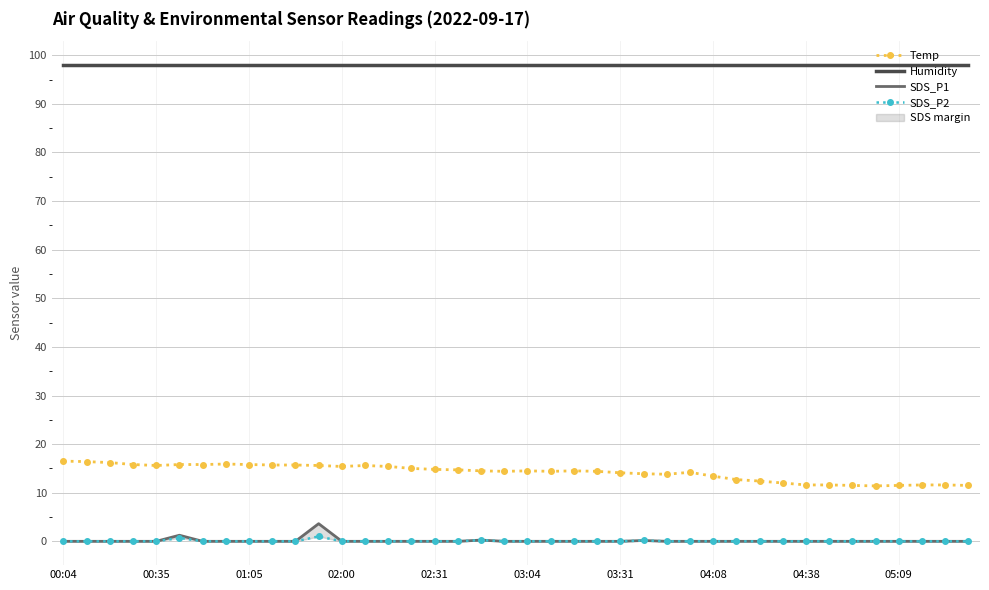

Is this an area chart (filled region under the line)?

No